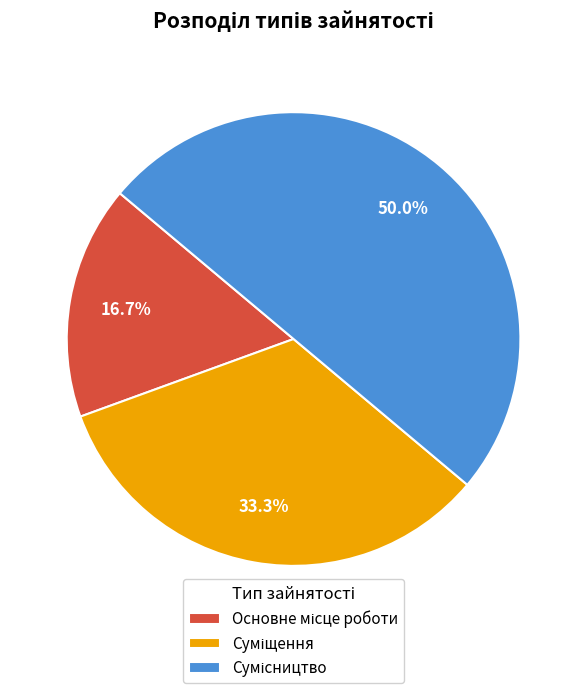

To the nearest percent, what portion does Сумісництво represent?

50%